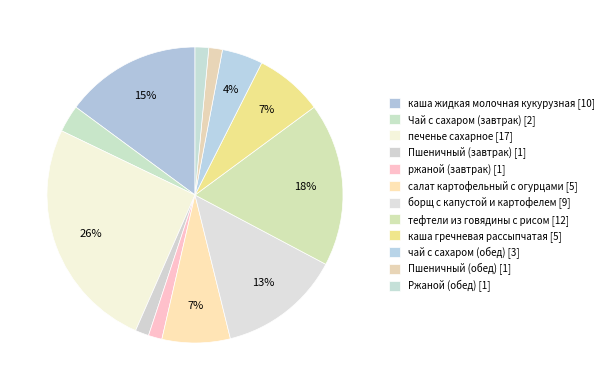

How many segments does this pie chart have?

12